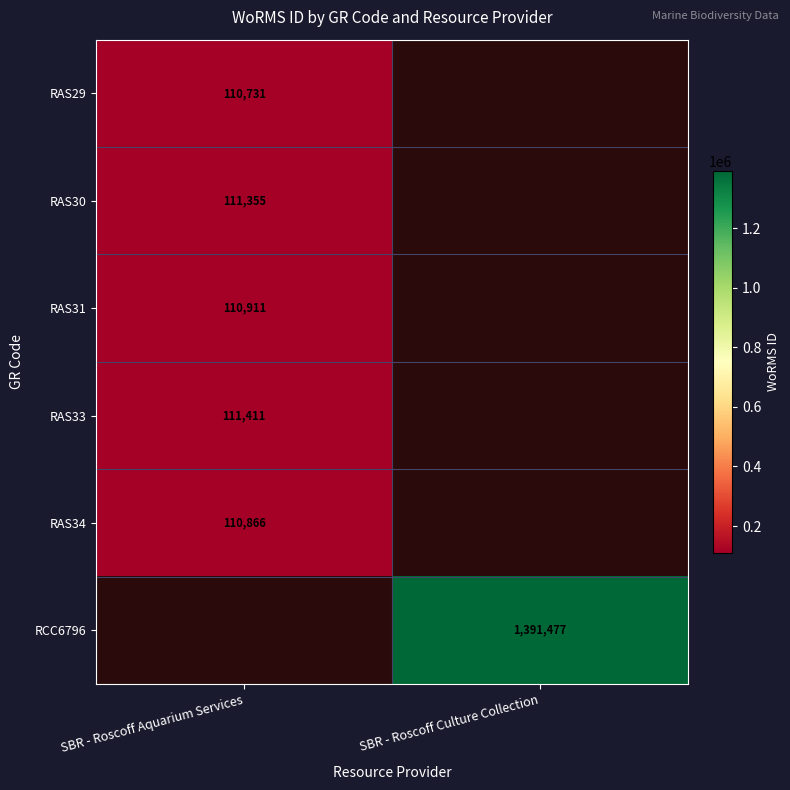

At which category does the chart reach its peak across all series?

SBR - Roscoff Culture Collection